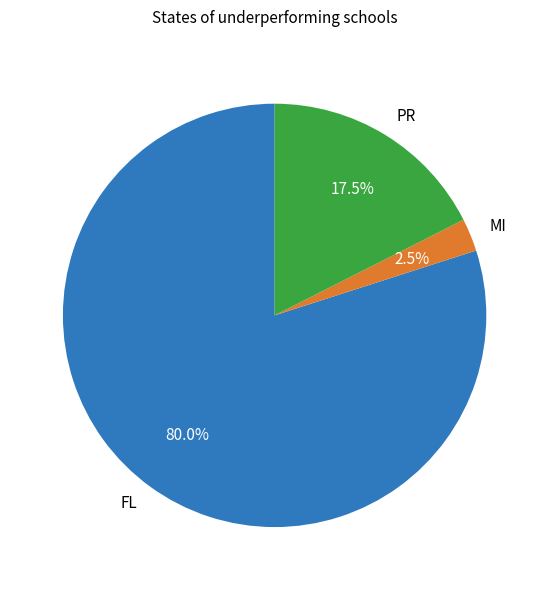

Rank the categories by value from lowest to highest.

MI, PR, FL